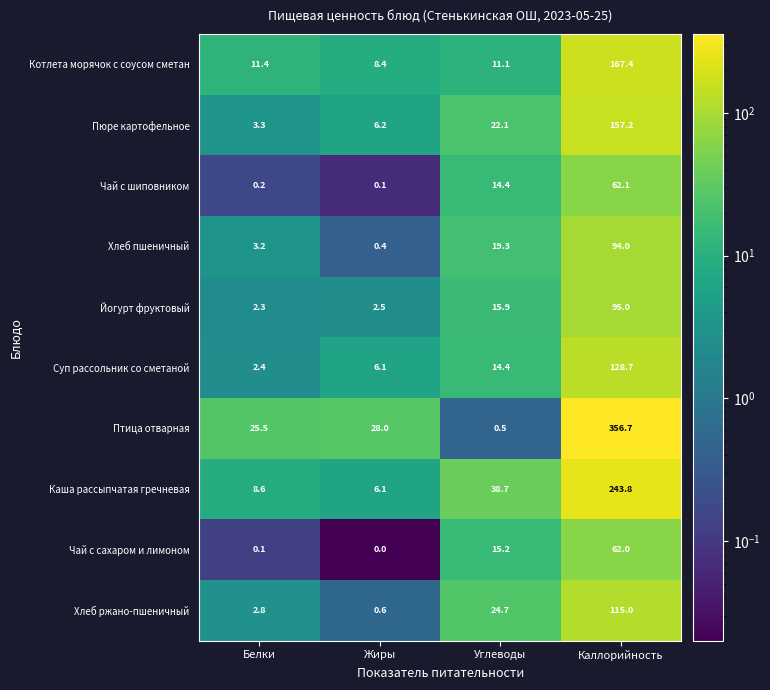

How many data points in Чай с сахаром и лимоном are less than 15?

2